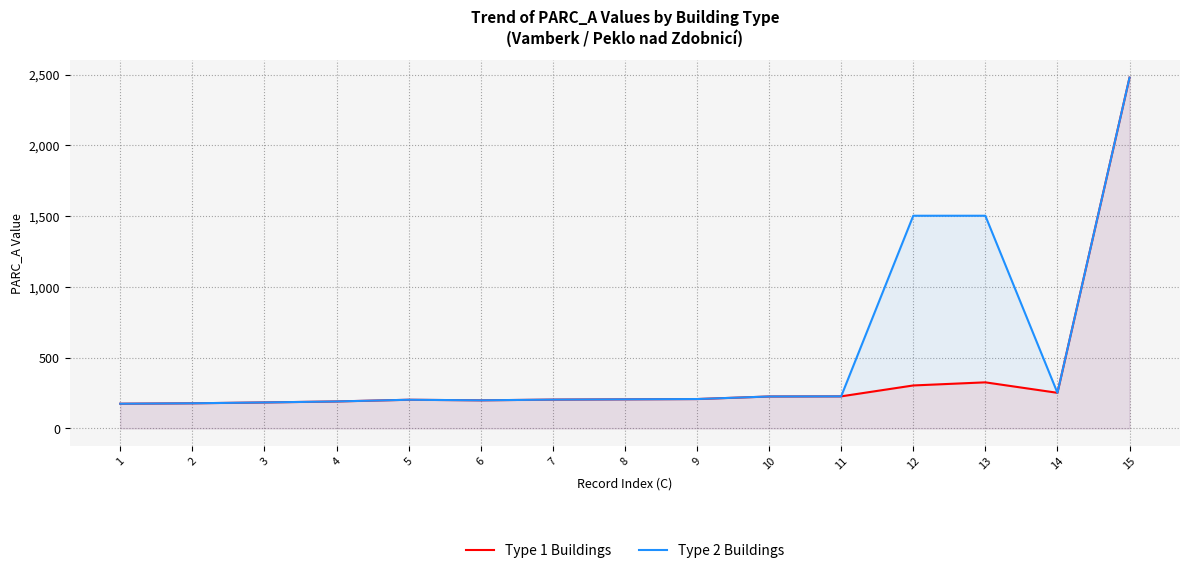

Is the value of Type 1 Buildings at 14 greater than the value of Type 2 Buildings at 4?

Yes